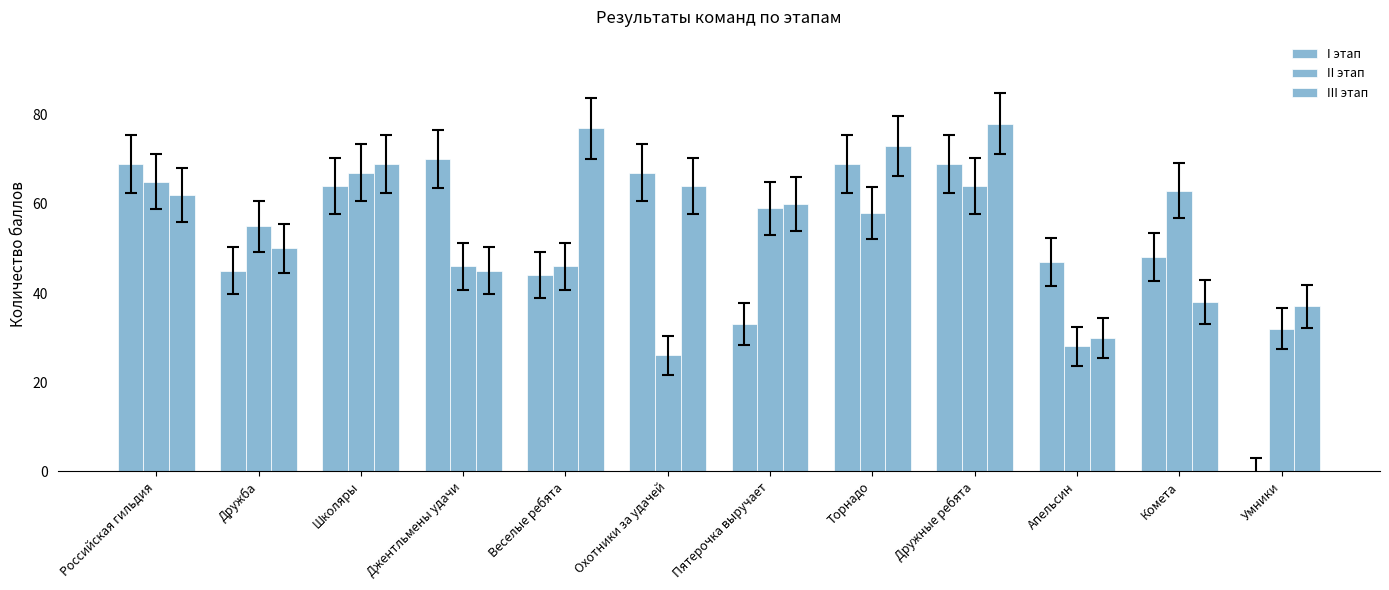

Which category has the highest value in the I этап series?

Джентльмены удачи